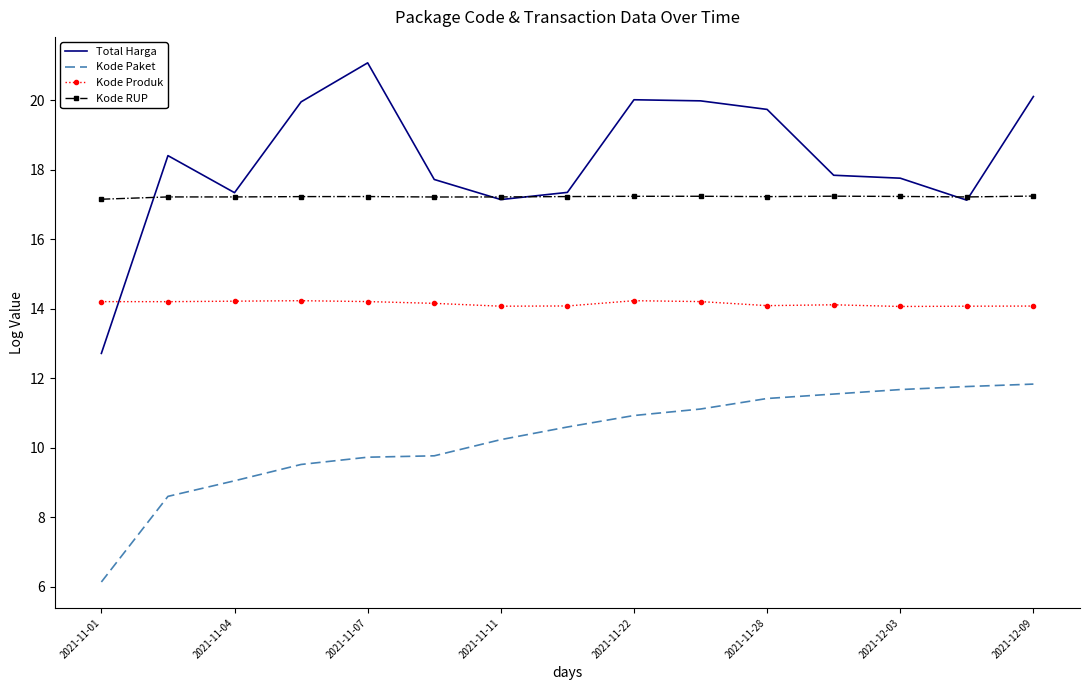

Which series has the largest total across all categories?

Total Harga